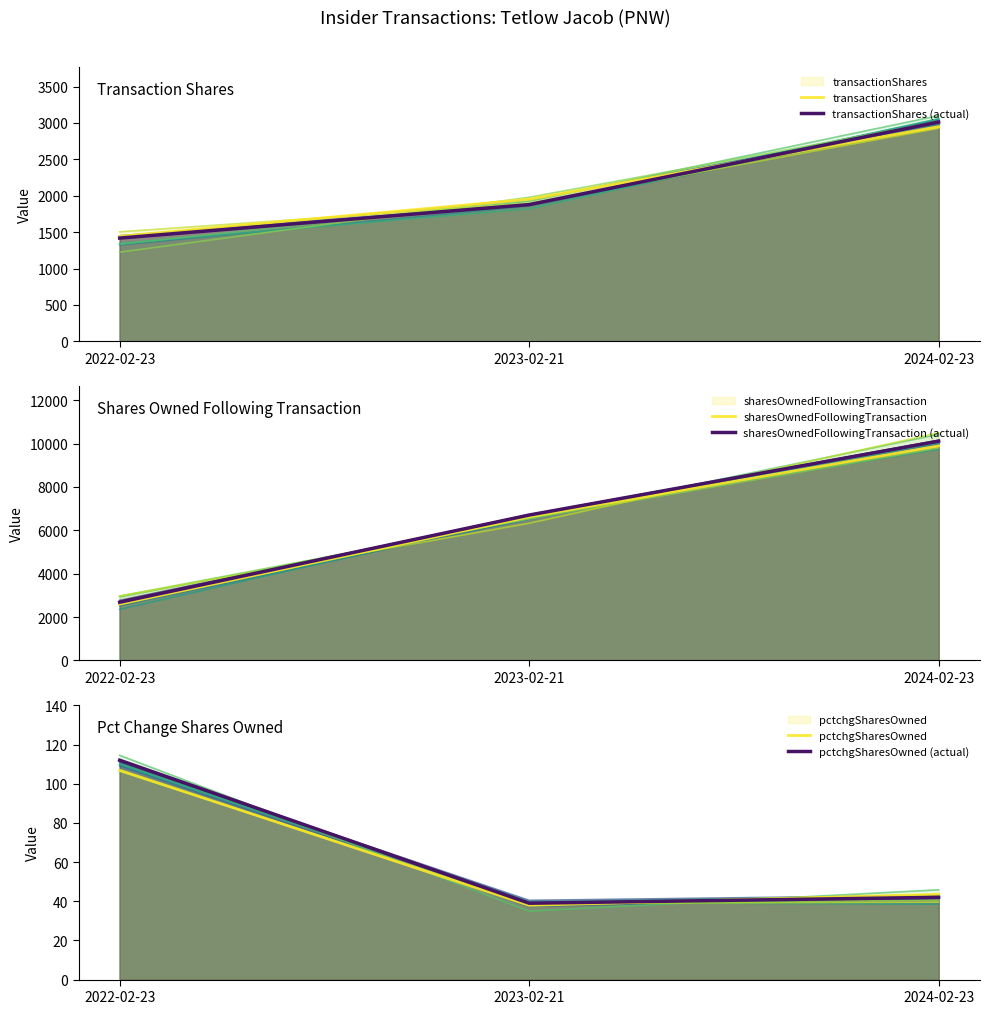

Rank the series at 2022-02-23 from lowest to highest value.

pctchgSharesOwned, pctchgSharesOwned (actual), transactionShares (actual), transactionShares, sharesOwnedFollowingTransaction, sharesOwnedFollowingTransaction (actual)